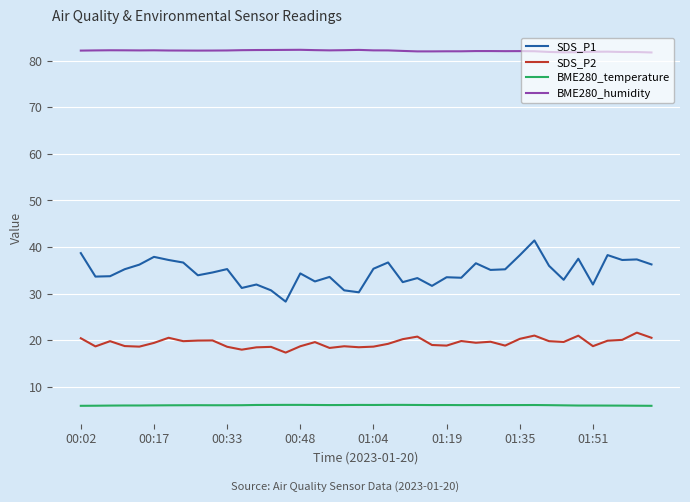

What is the highest value of the BME280_temperature series?

6.2